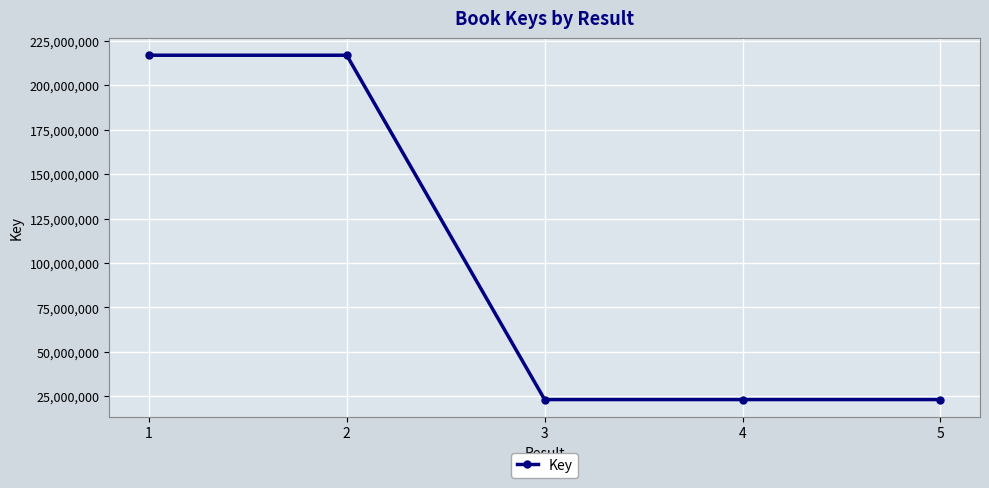

What is the minimum value shown in the chart?

23112238